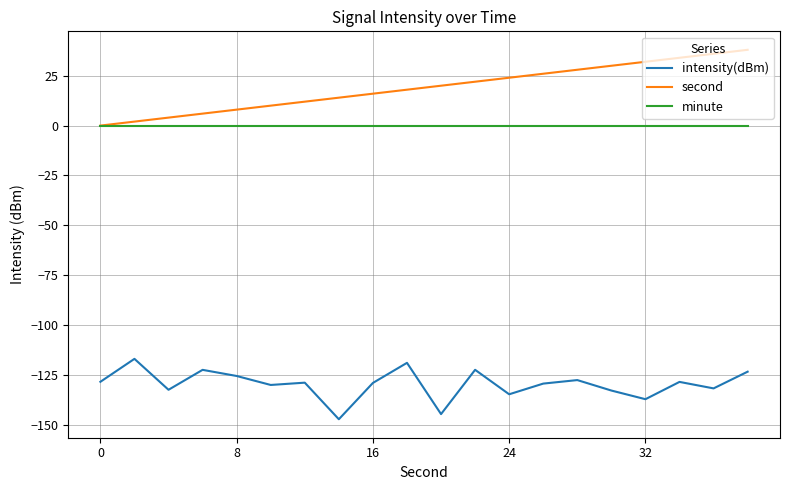

Rank the series by their maximum value, from highest to lowest.

second, minute, intensity(dBm)